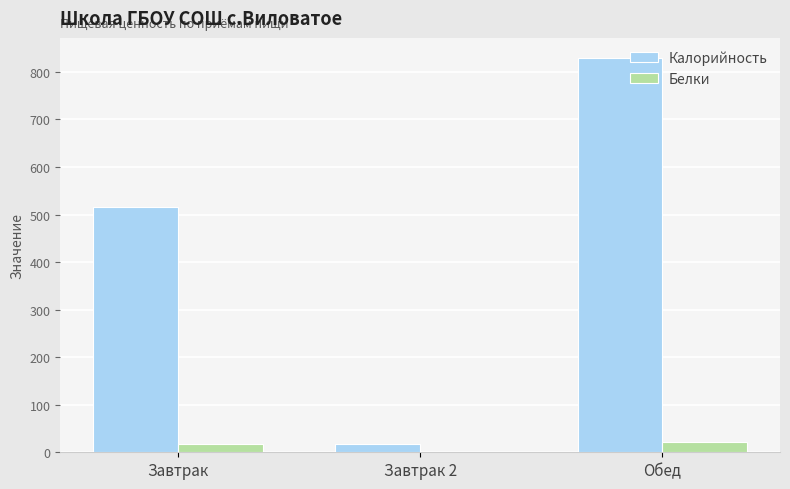

True or false: Белки has a value of 0.0 at Завтрак 2.

True